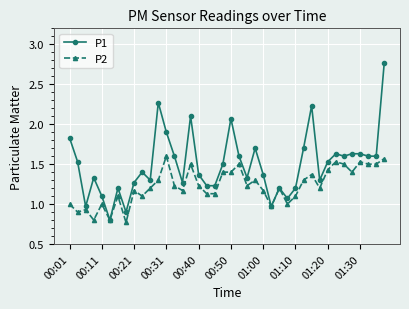

Which series has the largest total across all categories?

P1